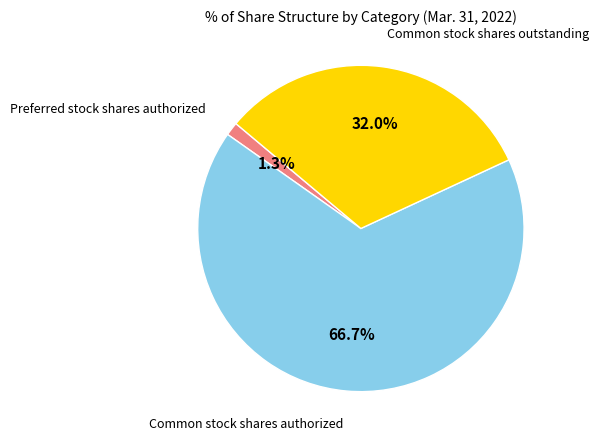

Is there a majority slice in this chart?

Yes